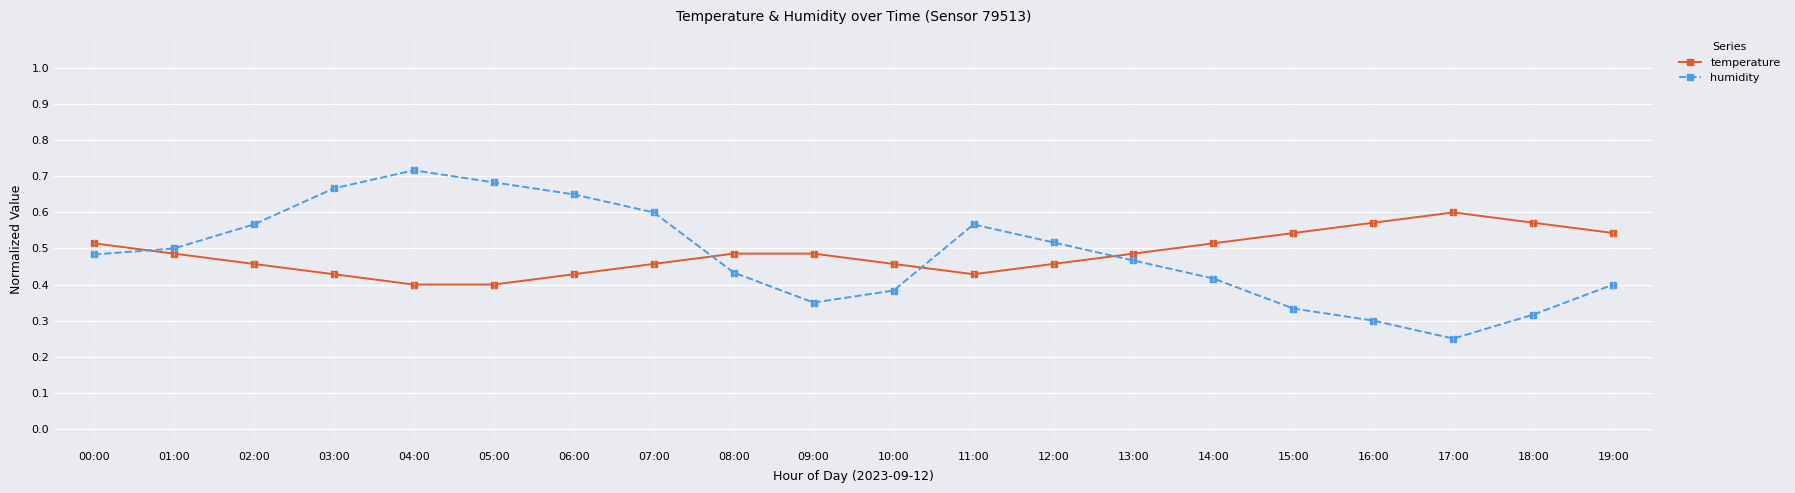

Is this an area chart (filled region under the line)?

No